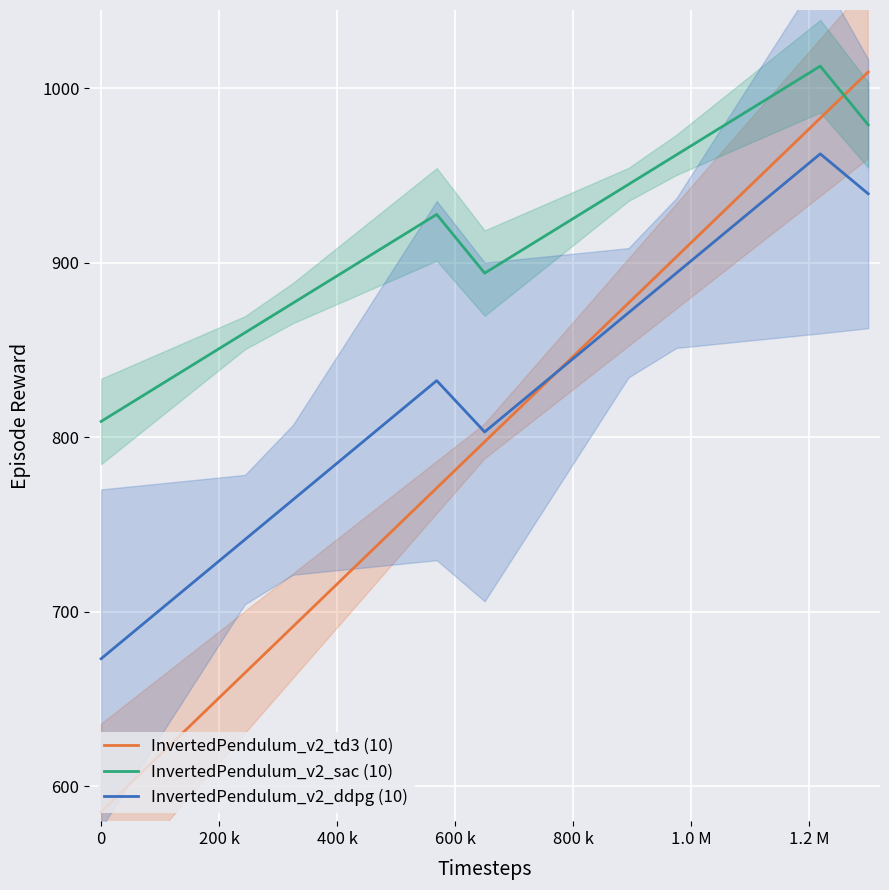

What is the lowest value of the InvertedPendulum_v2_ddpg (10) series?

673.1